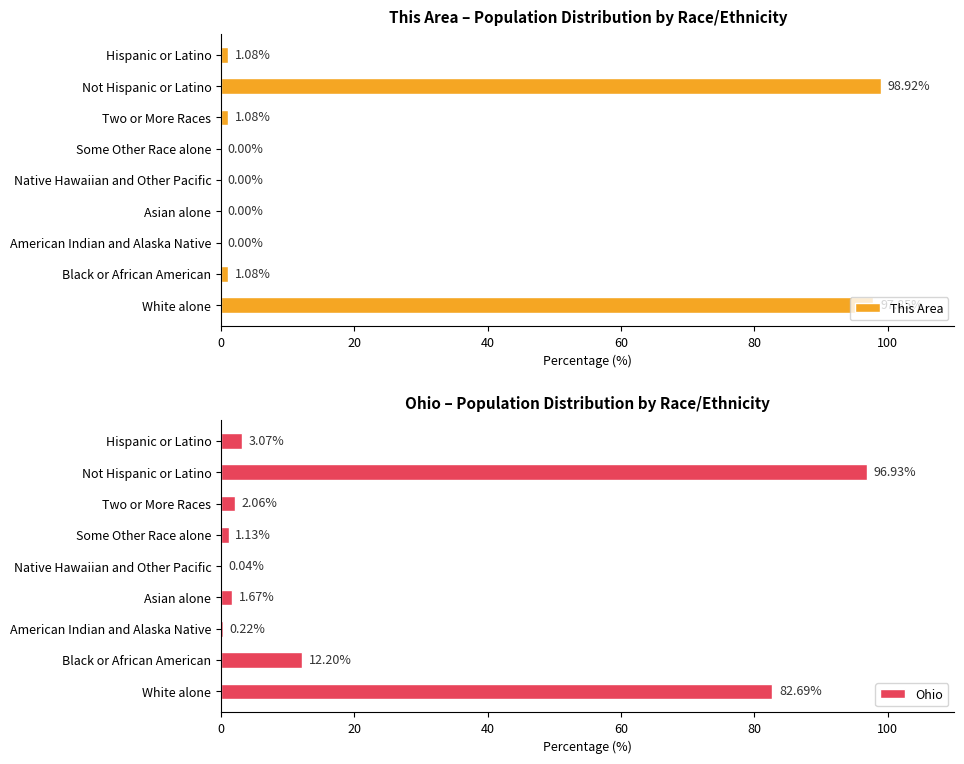

What is the sum of the This Area values at Hispanic or Latino and Black or African American?

2.2